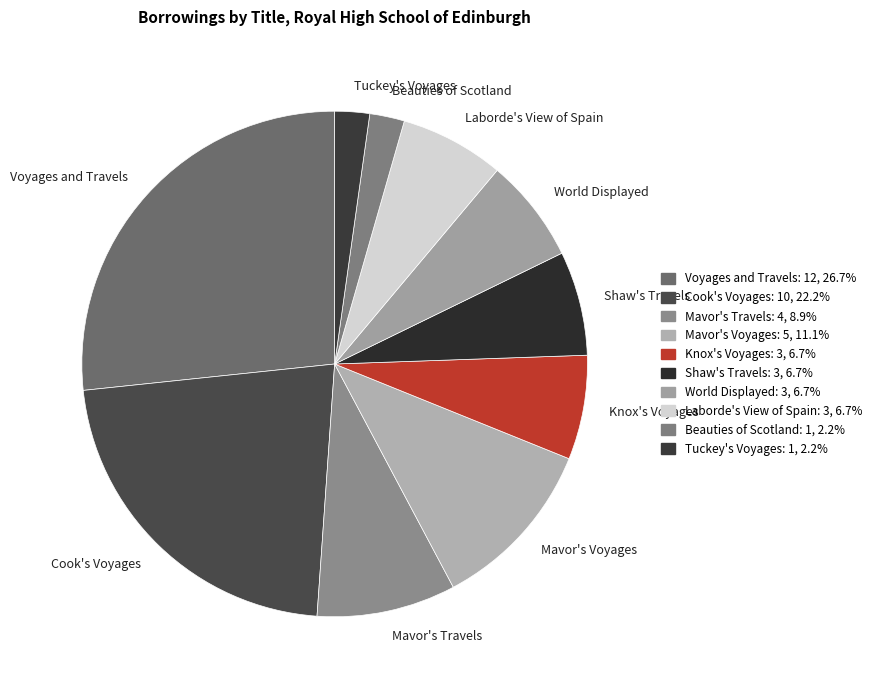

Which category has the biggest portion of the pie?

Voyages and Travels